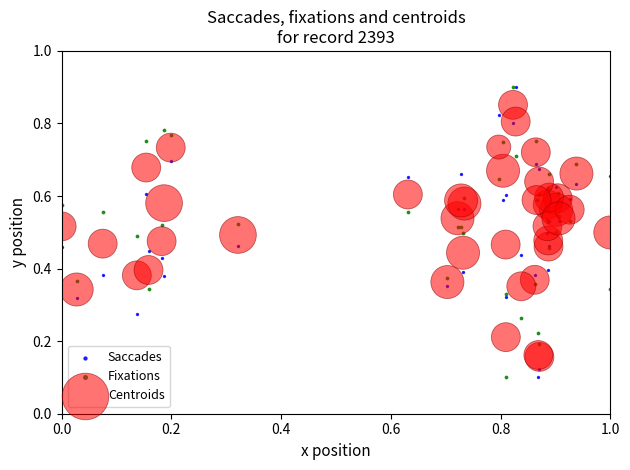

What are all the series names shown in the legend?

Saccades, Fixations, Centroids